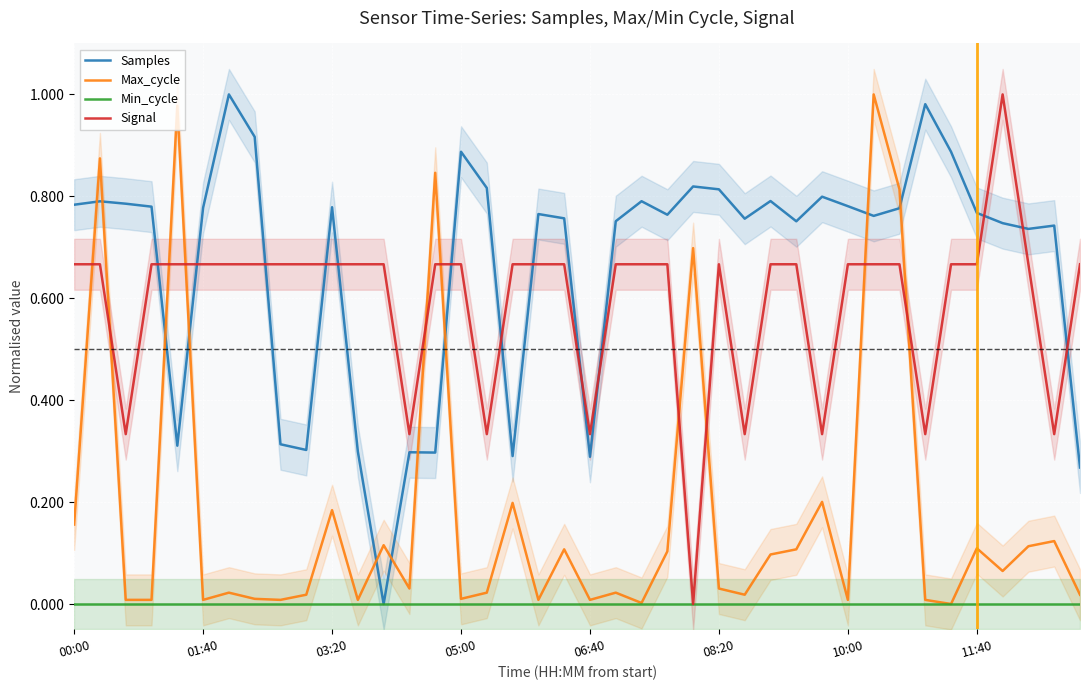

List the labels in order of Signal value, largest first.

36, 00:00, 01:40, 05:00, 06:40, 08:20, 10:00, 11:40, 8, 9, 10, 11, 12, 14, 15, 17, 18, 19, 21, 22, 23, 25, 27, 28, 30, 31, 32, 34, 35, 37, 39, 03:20, 13, 16, 20, 26, 29, 33, 38, 24